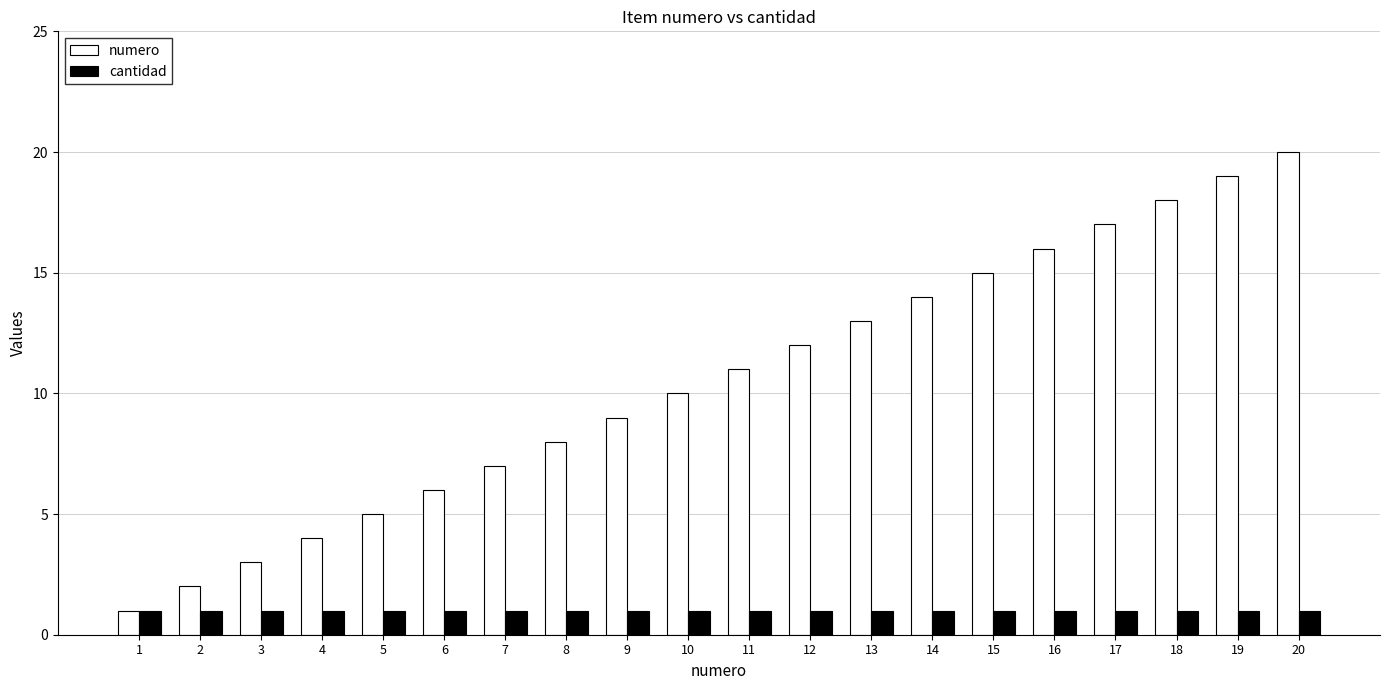

Reading left to right, list all the values displayed in this chart.

numero: 1=1	2=2	3=3	4=4	5=5	6=6	7=7	8=8	9=9	10=10	11=11	12=12	13=13	14=14	15=15	16=16	17=17	18=18	19=19	20=20
cantidad: 1=1	2=1	3=1	4=1	5=1	6=1	7=1	8=1	9=1	10=1	11=1	12=1	13=1	14=1	15=1	16=1	17=1	18=1	19=1	20=1